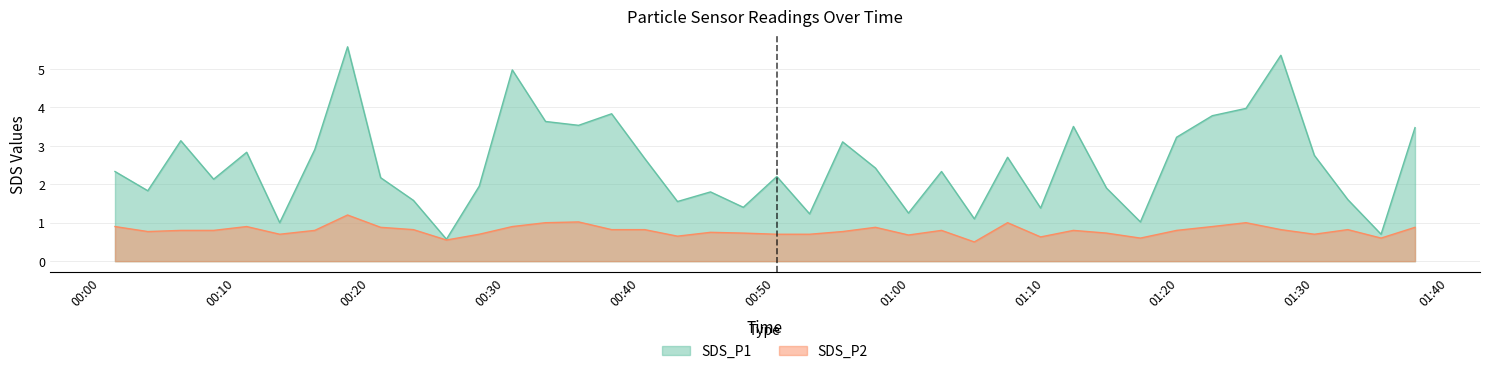

Which has a higher value, 2022/08/06 00:35:28 or 2022/08/06 00:52:36?

2022/08/06 00:35:28